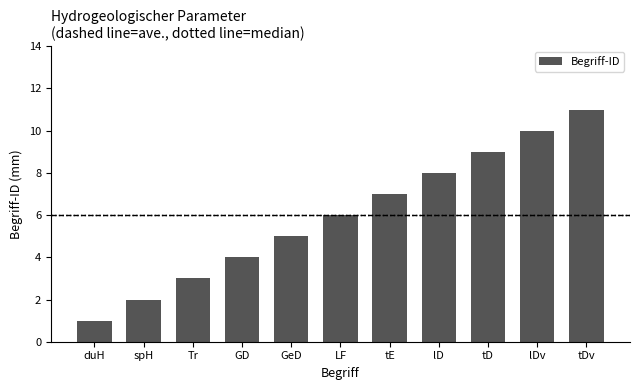

How many values are between 3 and 9?

7